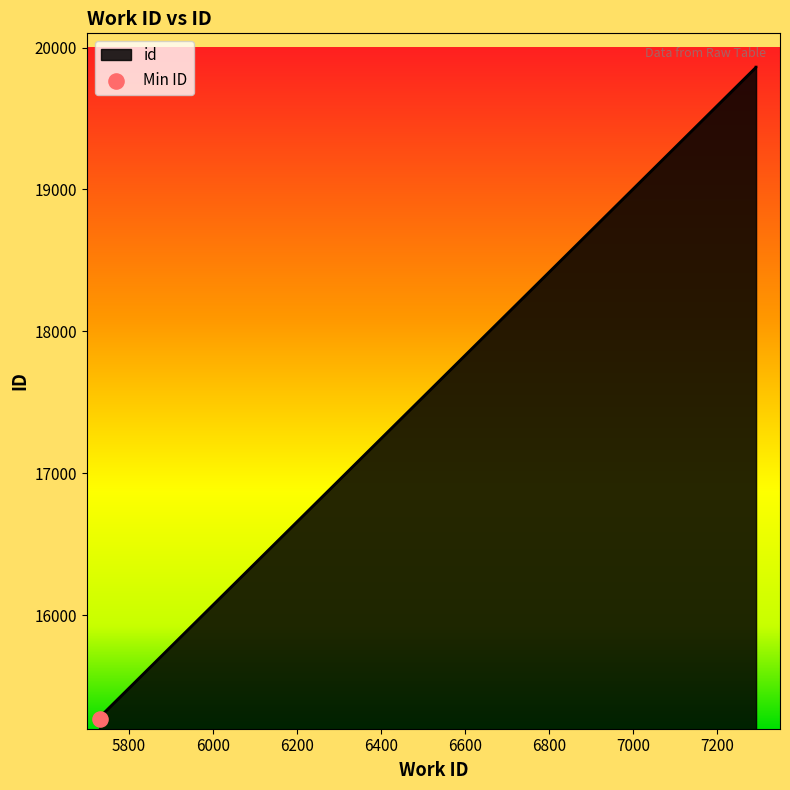

Which has a higher value, 7293 or 5730?

7293